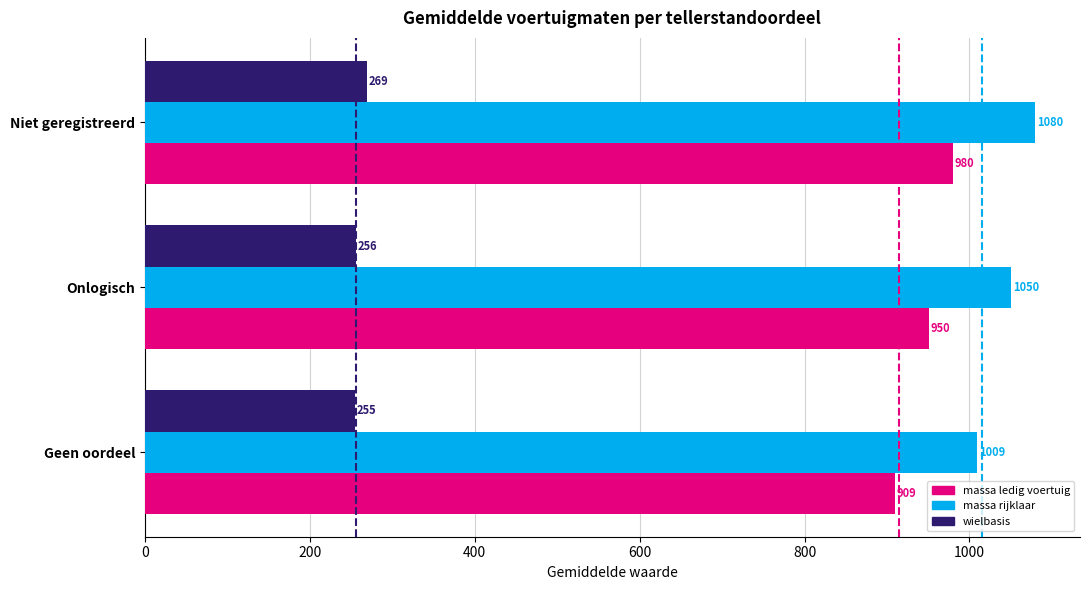

Which series has the largest total across all categories?

massa rijklaar